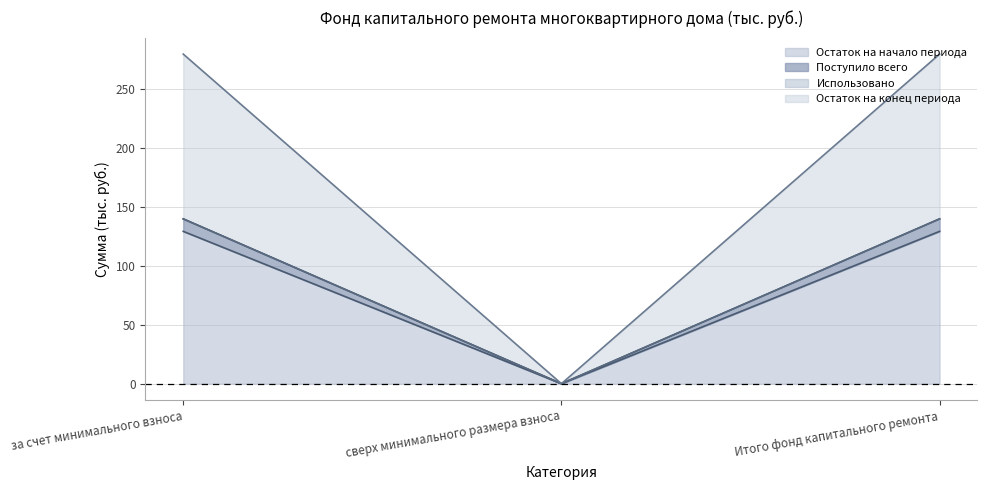

Reading left to right, extract all data points from this chart.

Остаток на начало периода: 129.2	0.0	129.2
Поступило всего: 139.7	0.0	139.7
Остаток на конец периода: 279.5	0.0	279.5